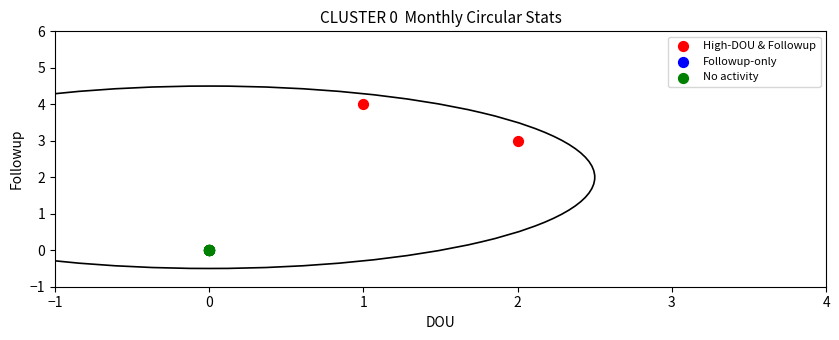

Which series contains the lowest Y value?

No activity